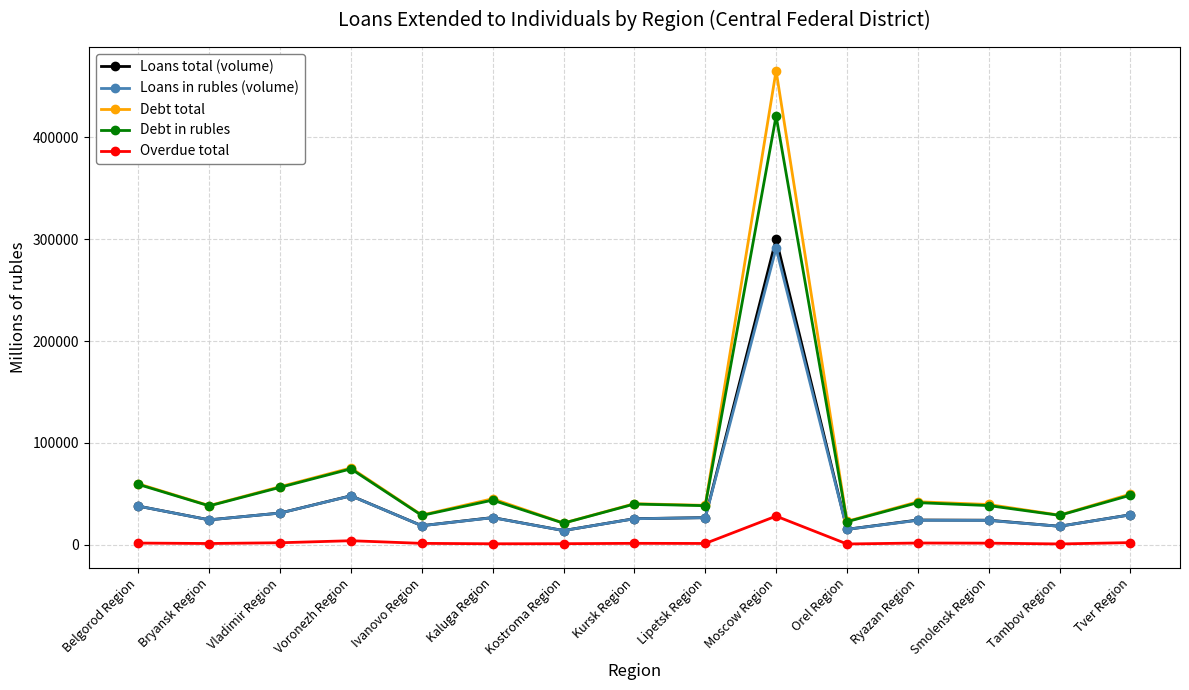

Between Moscow Region and Tver Region, which series saw the biggest shift?

Debt total